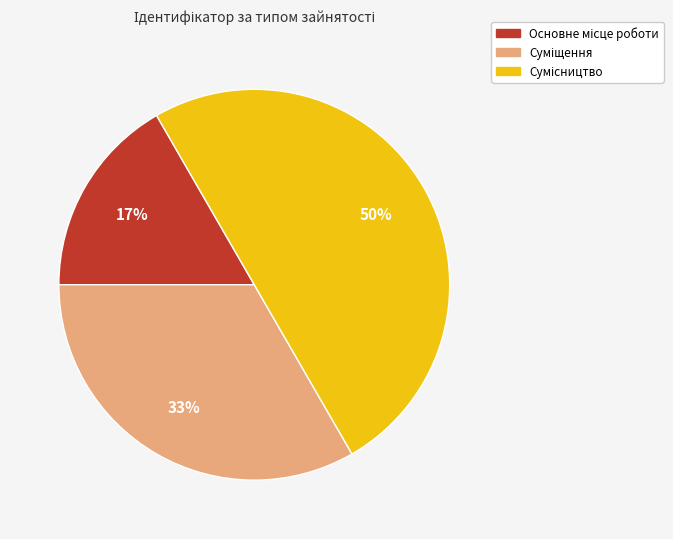

How many slices are in this pie chart?

3